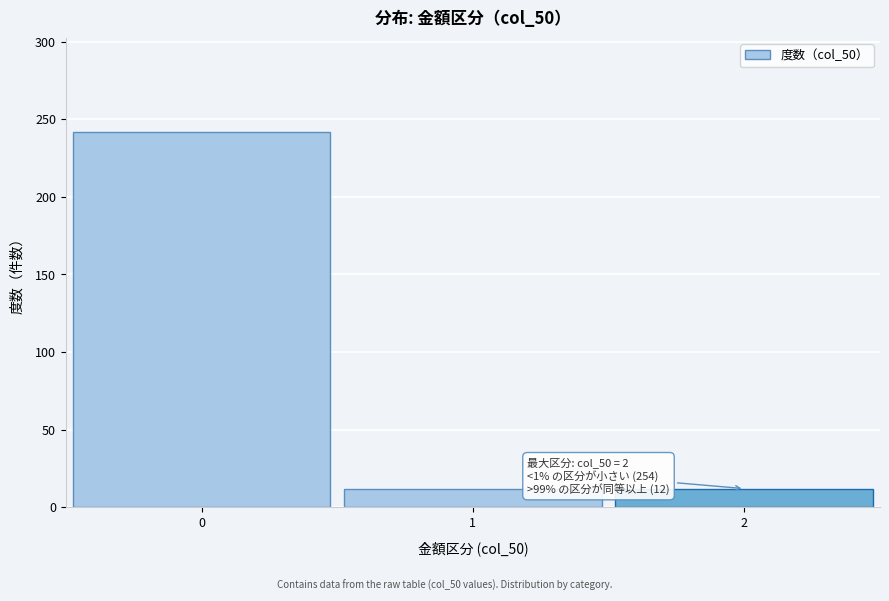

Reading right to left, what are all the values shown in this chart?

2=12	1=12	0=242